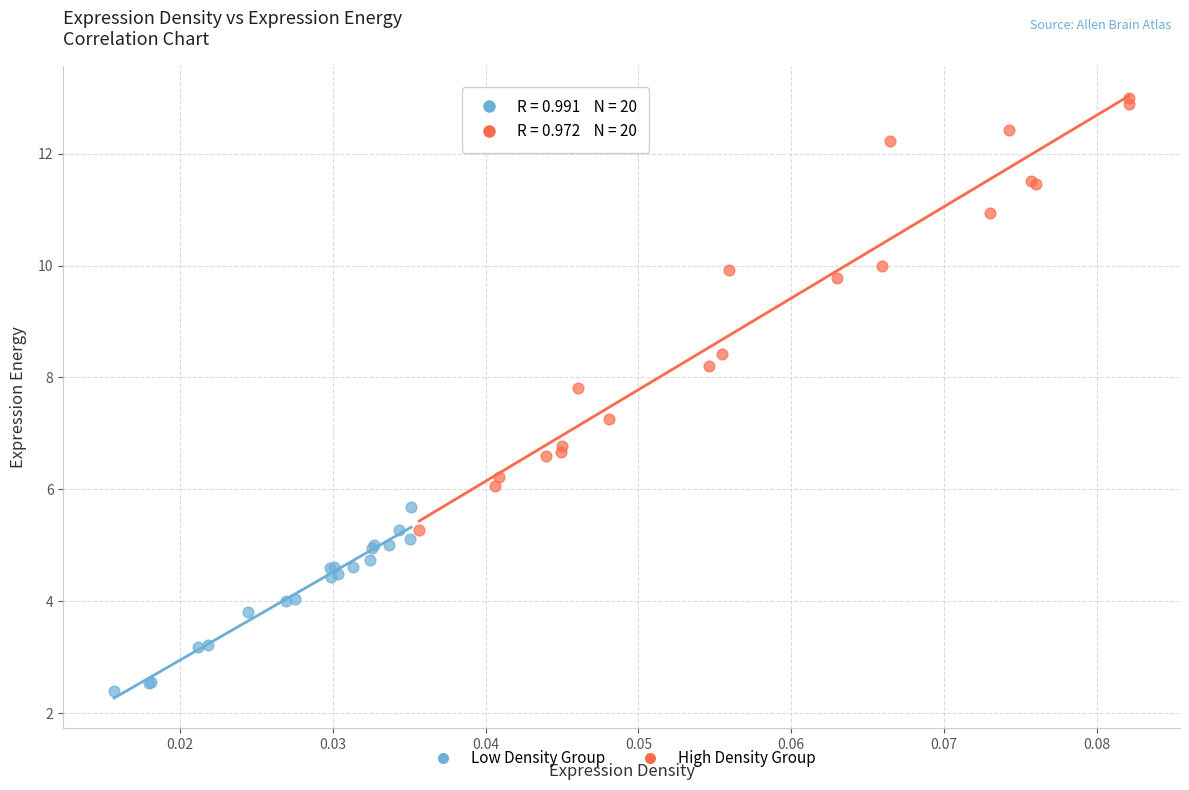

Which series contains the lowest Y value?

Low Density Group